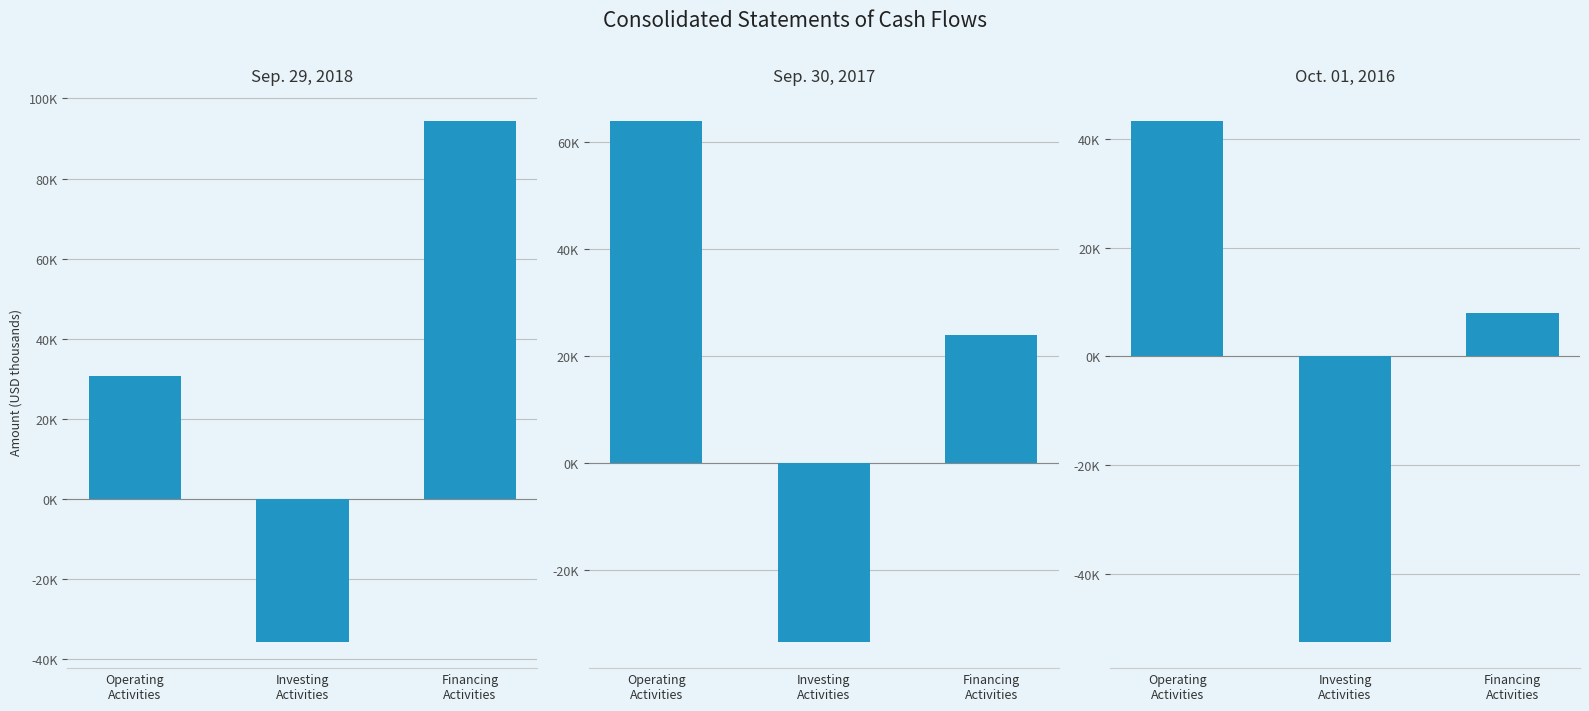

What is the average value of the Sep. 30, 2017 series?

18121